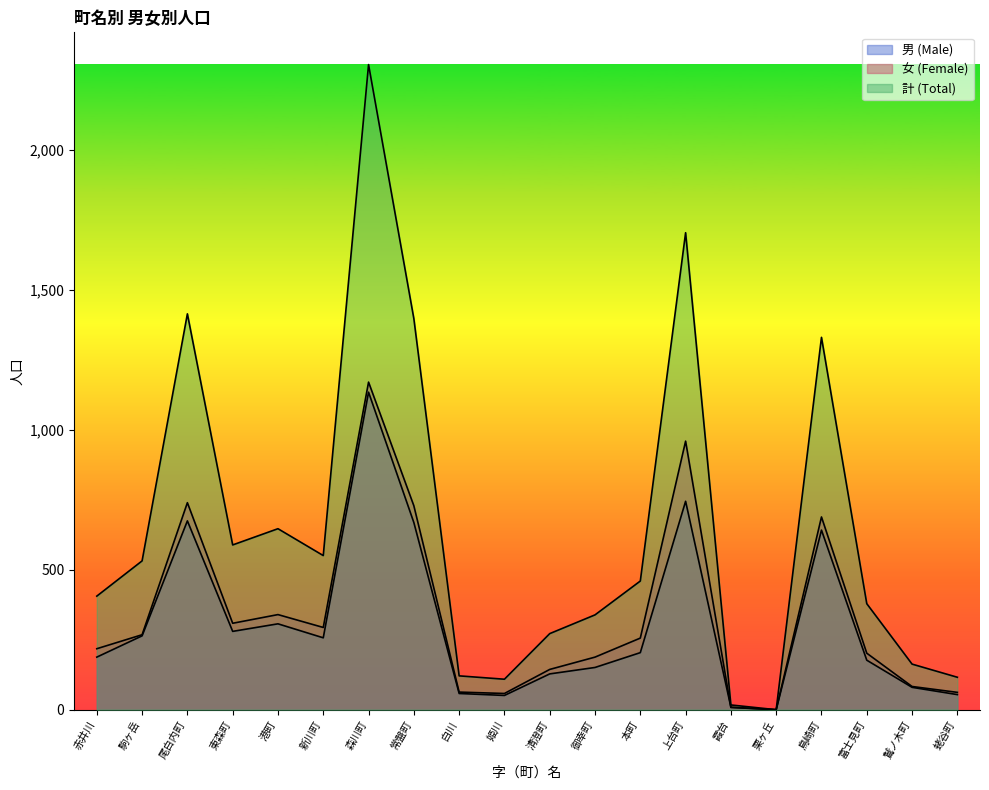

True or false: 男 (Male) has more than 1 points higher than both neighbors.

True